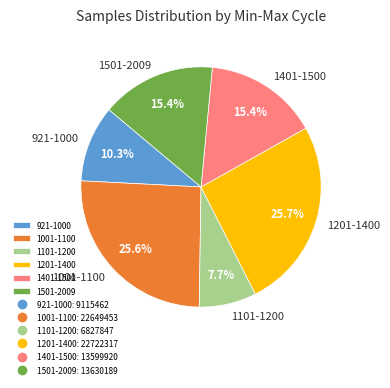

Which category has the smallest portion of the pie?

1101-1200